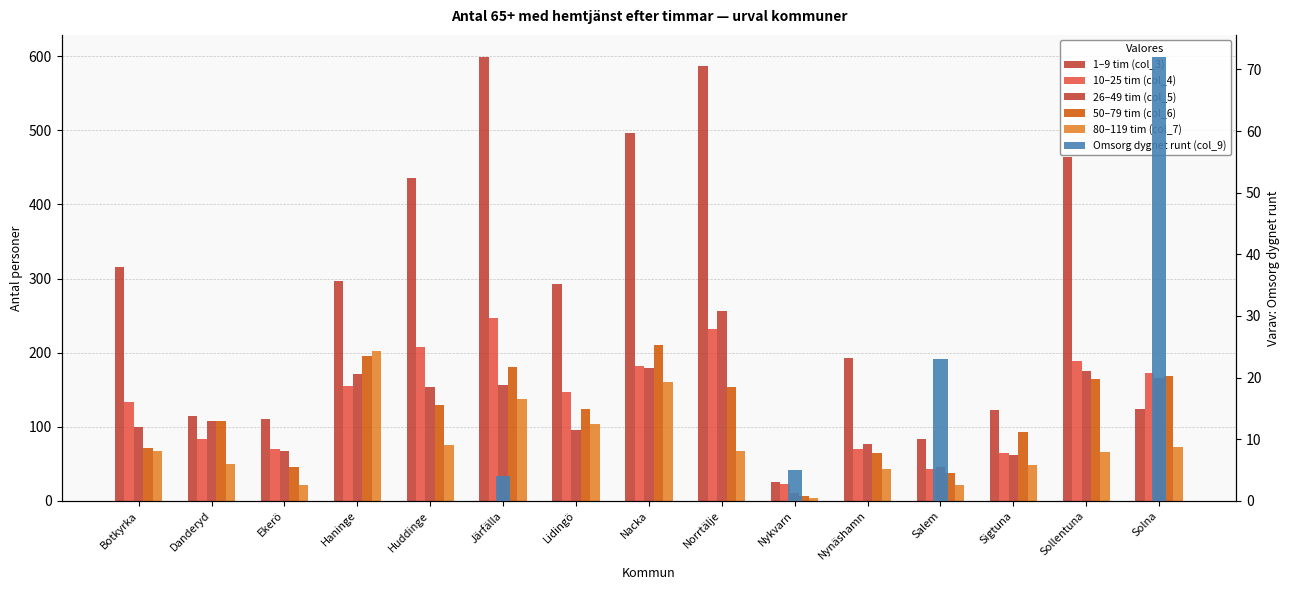

Reading left to right, what are all the values shown in this chart?

1–9 tim (col_3): Botkyrka=316	Danderyd=114	Ekerö=111	Haninge=297	Huddinge=436	Järfälla=599	Lidingö=292	Nacka=497	Norrtälje=587	Nykvarn=25	Nynäshamn=193	Salem=83	Sigtuna=123	Sollentuna=464	Solna=124
10–25 tim (col_4): Botkyrka=134	Danderyd=84	Ekerö=70	Haninge=155	Huddinge=207	Järfälla=247	Lidingö=147	Nacka=182	Norrtälje=232	Nykvarn=23	Nynäshamn=70	Salem=43	Sigtuna=64	Sollentuna=189	Solna=173
26–49 tim (col_5): Botkyrka=100	Danderyd=108	Ekerö=67	Haninge=171	Huddinge=153	Järfälla=157	Lidingö=96	Nacka=179	Norrtälje=256	Nykvarn=10	Nynäshamn=77	Salem=46	Sigtuna=62	Sollentuna=175	Solna=166
50–79 tim (col_6): Botkyrka=71	Danderyd=108	Ekerö=46	Haninge=196	Huddinge=130	Järfälla=181	Lidingö=124	Nacka=210	Norrtälje=154	Nykvarn=7	Nynäshamn=65	Salem=37	Sigtuna=93	Sollentuna=164	Solna=169
80–119 tim (col_7): Botkyrka=67	Danderyd=50	Ekerö=22	Haninge=202	Huddinge=76	Järfälla=138	Lidingö=104	Nacka=161	Norrtälje=67	Nykvarn=4	Nynäshamn=43	Salem=22	Sigtuna=48	Sollentuna=66	Solna=72
Omsorg dygnet runt (col_9): Botkyrka=0	Danderyd=0	Ekerö=0	Haninge=0	Huddinge=0	Järfälla=4	Lidingö=0	Nacka=0	Norrtälje=0	Nykvarn=5	Nynäshamn=0	Salem=23	Sigtuna=0	Sollentuna=0	Solna=72